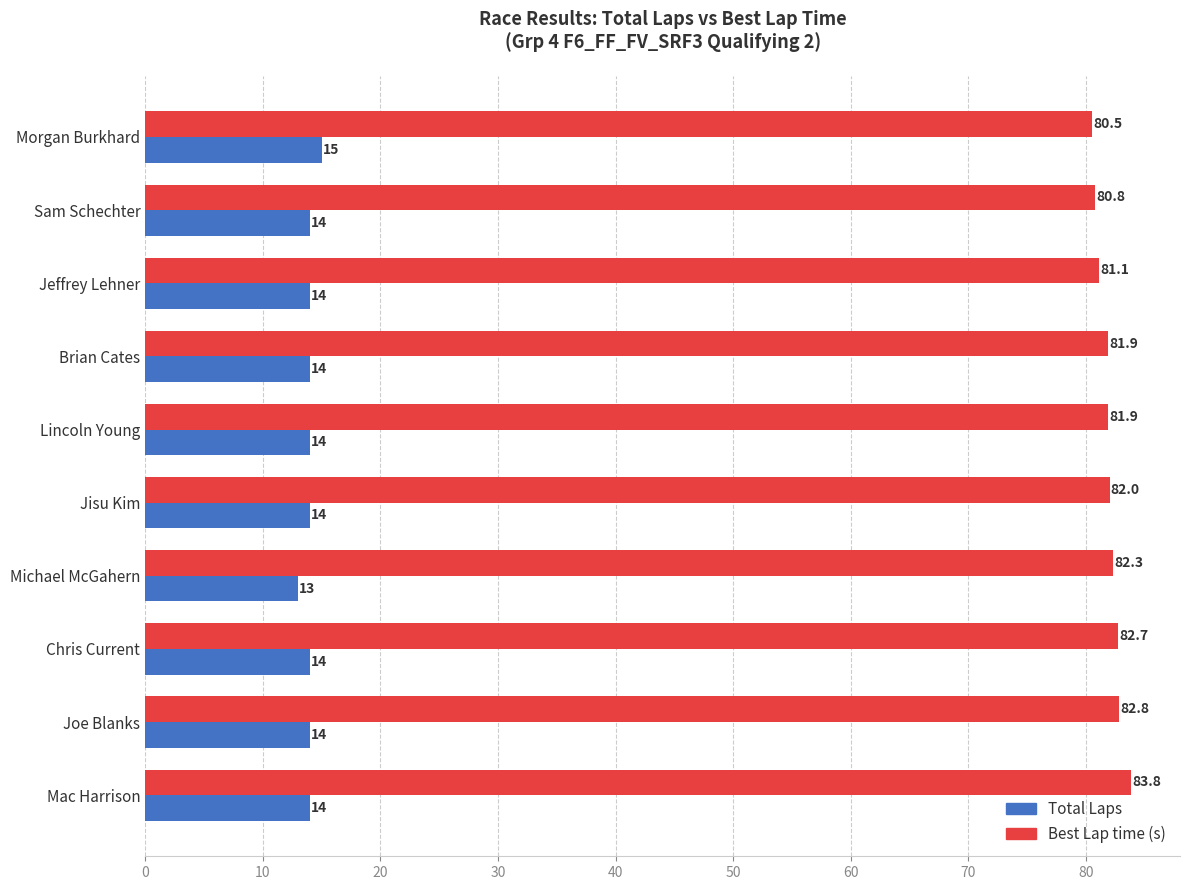

The Best Lap time (s) series shows 80.5 at Morgan Burkhard. True or false?

True